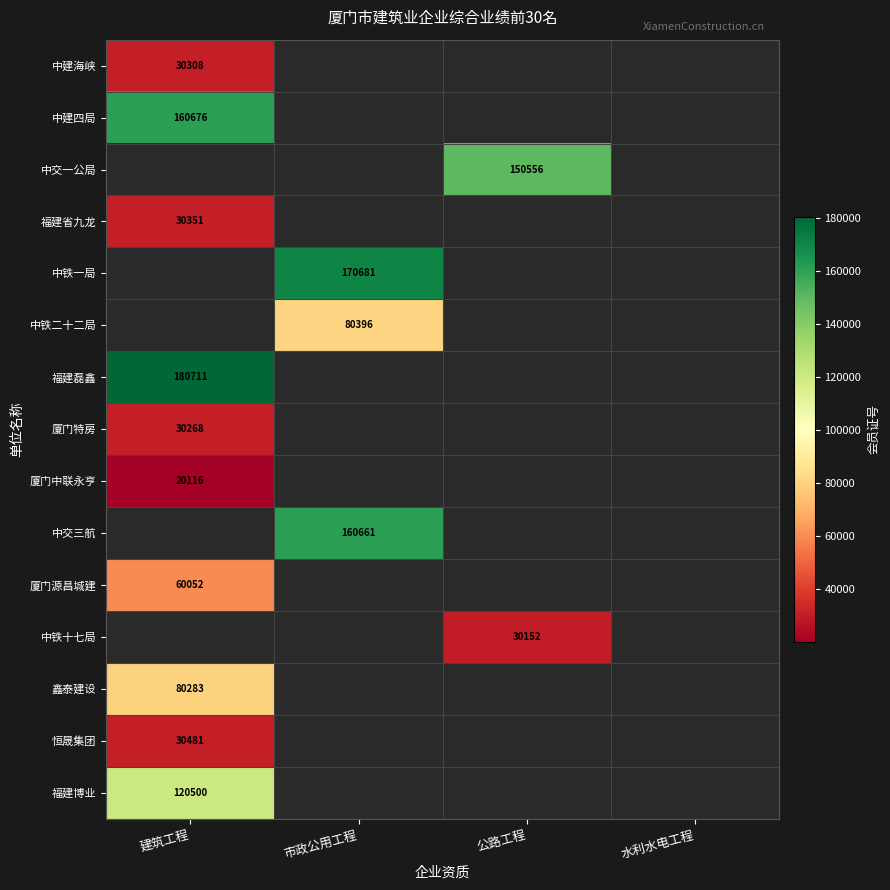

The 中建海峡 series shows 43570 at 建筑工程. True or false?

False